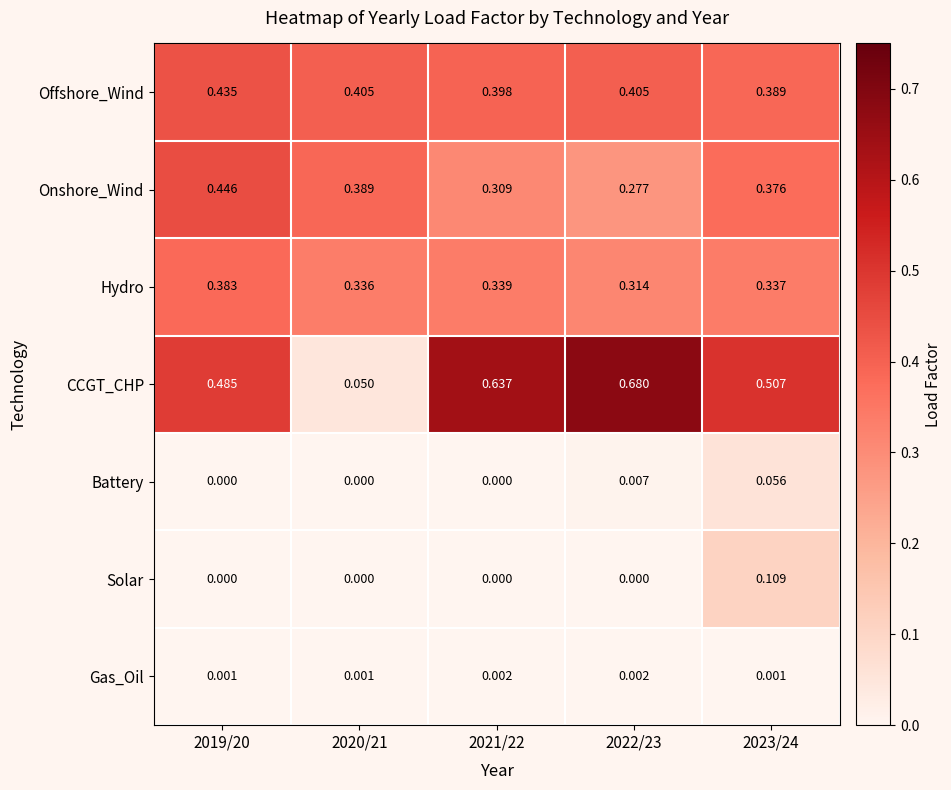

Is the value of Onshore_Wind at 2020/21 greater than the value of Battery at 2022/23?

Yes